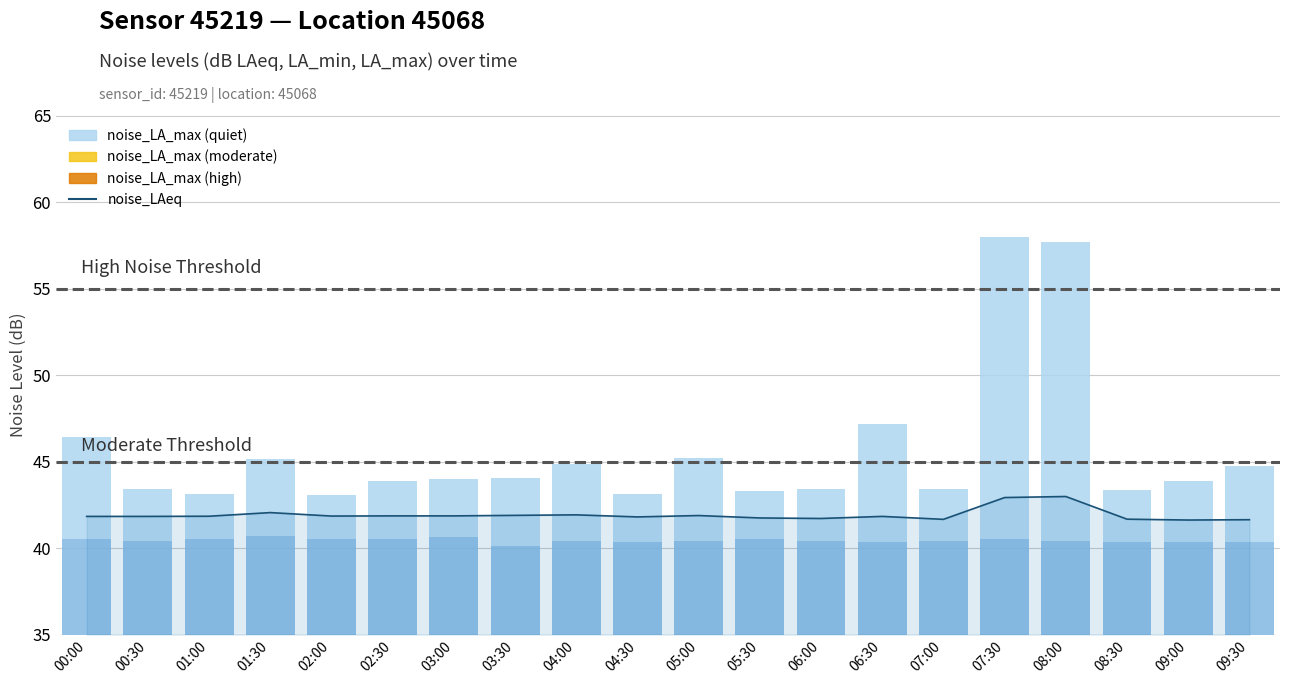

What is the ratio of the value at 00:30 to the value at 09:00?

1.0